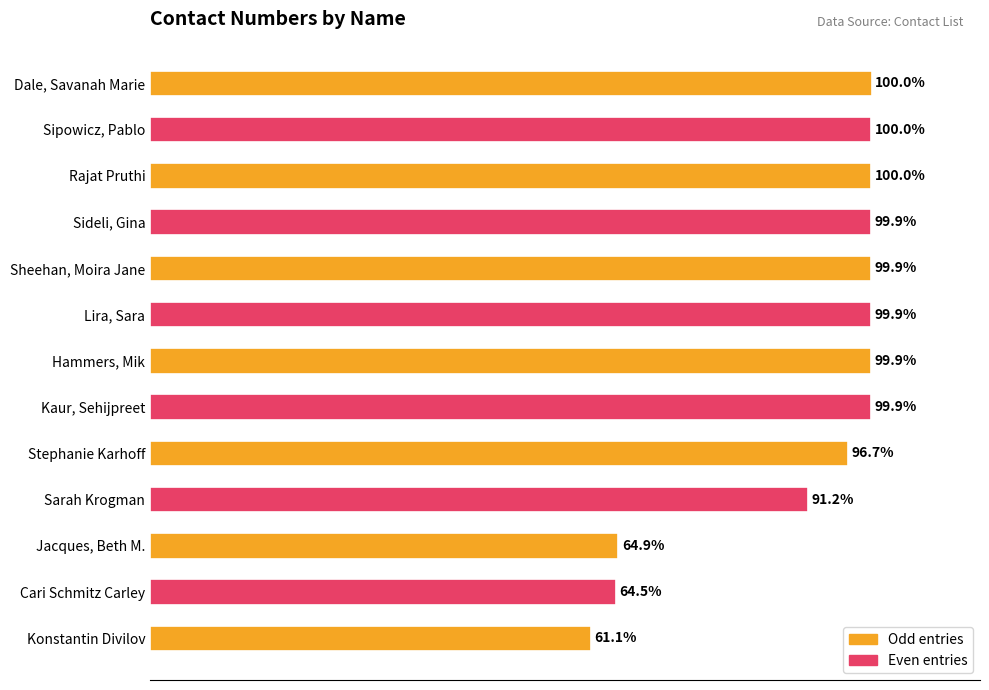

Between Hammers, Mik and Stephanie Karhoff, which is larger?

Hammers, Mik